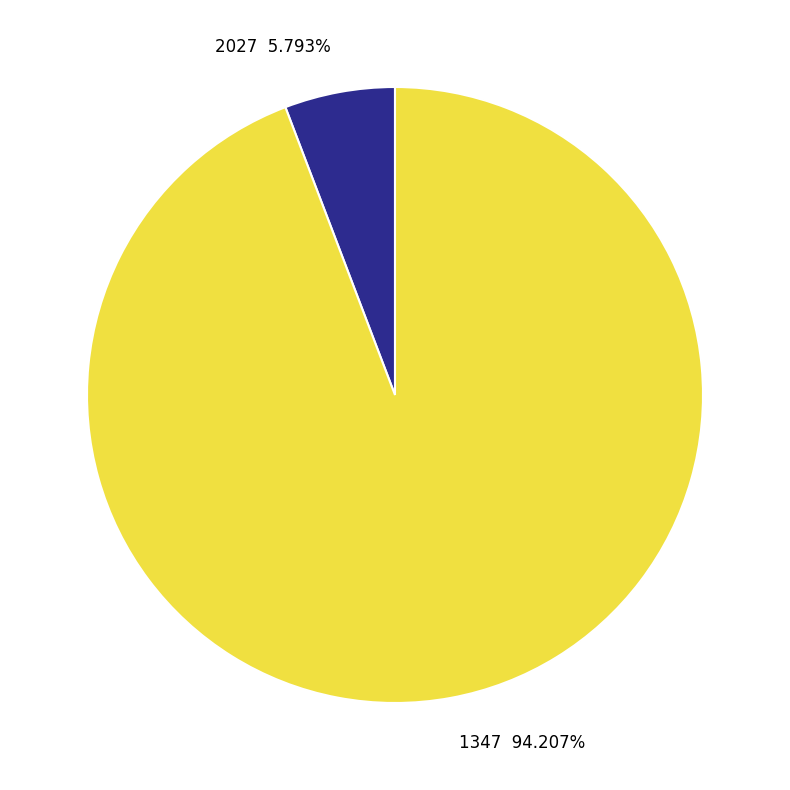

Is 2027 the majority of the pie?

No